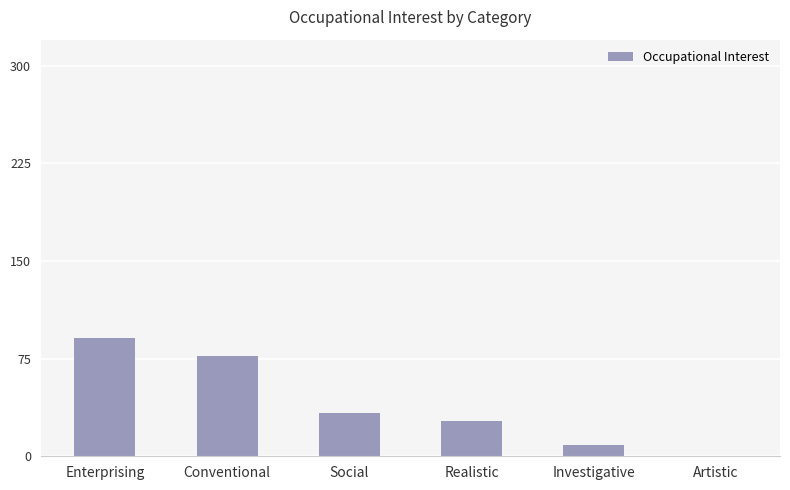

What is the change in value from Social to Realistic?

-6